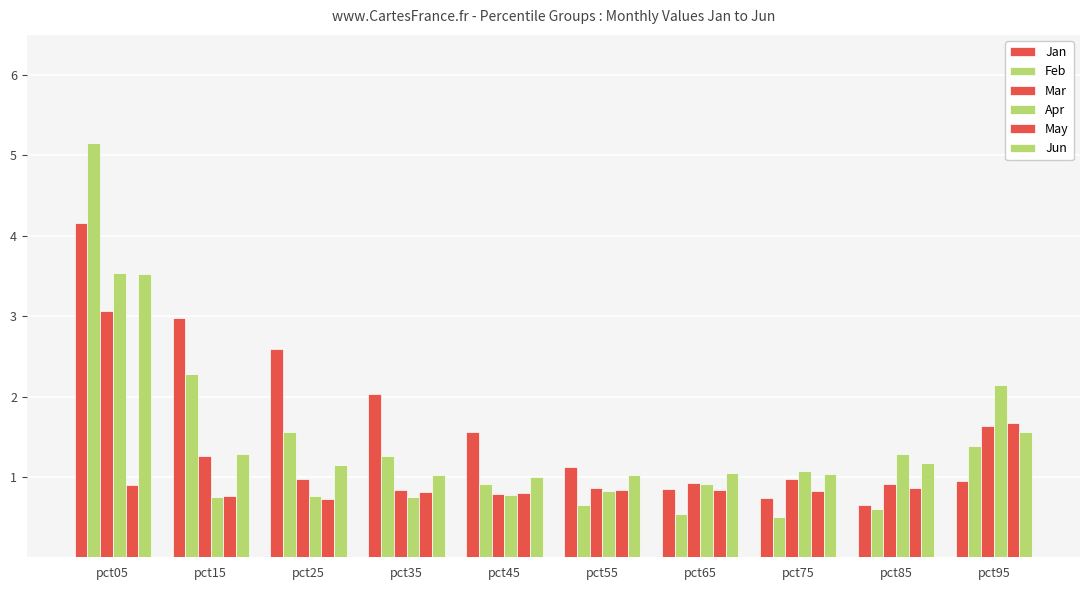

Reading left to right, extract all data points from this chart.

Jan: pct05=4.2	pct15=3.0	pct25=2.6	pct35=2.0	pct45=1.6	pct55=1.1	pct65=0.9	pct75=0.7	pct85=0.7	pct95=1.0
Feb: pct05=5.2	pct15=2.3	pct25=1.6	pct35=1.3	pct45=0.9	pct55=0.7	pct65=0.5	pct75=0.5	pct85=0.6	pct95=1.4
Mar: pct05=3.1	pct15=1.3	pct25=1.0	pct35=0.8	pct45=0.8	pct55=0.9	pct65=0.9	pct75=1.0	pct85=0.9	pct95=1.6
Apr: pct05=3.5	pct15=0.8	pct25=0.8	pct35=0.8	pct45=0.8	pct55=0.8	pct65=0.9	pct75=1.1	pct85=1.3	pct95=2.1
May: pct05=0.9	pct15=0.8	pct25=0.7	pct35=0.8	pct45=0.8	pct55=0.8	pct65=0.8	pct75=0.8	pct85=0.9	pct95=1.7
Jun: pct05=3.5	pct15=1.3	pct25=1.1	pct35=1.0	pct45=1.0	pct55=1.0	pct65=1.1	pct75=1.0	pct85=1.2	pct95=1.6